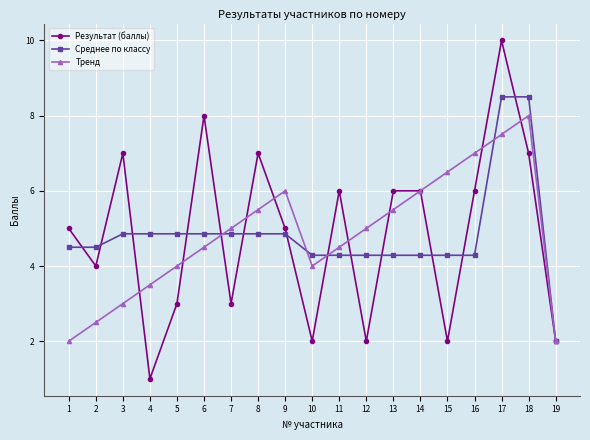

At which category is the sum across all series the highest?

17